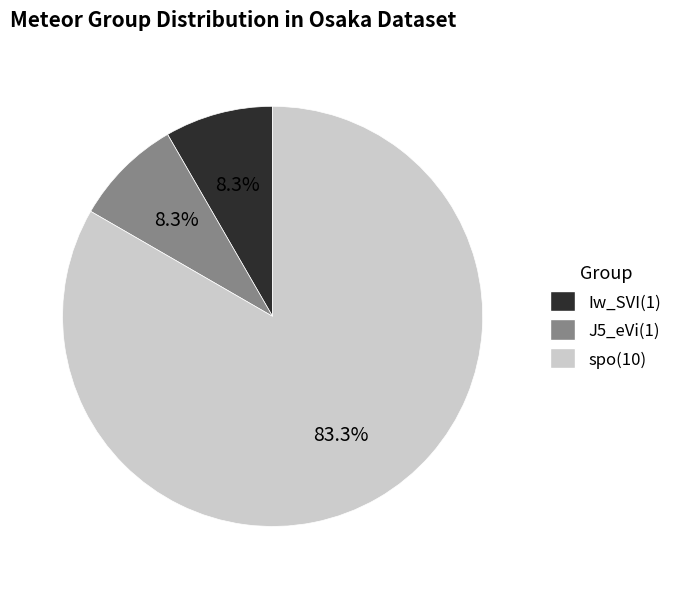

What percentage do Iw_SVI and spo together represent?

91.7%